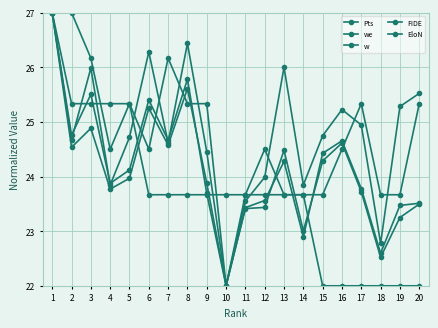

After their last crossing, which series has the higher values: Pts or w?

Pts